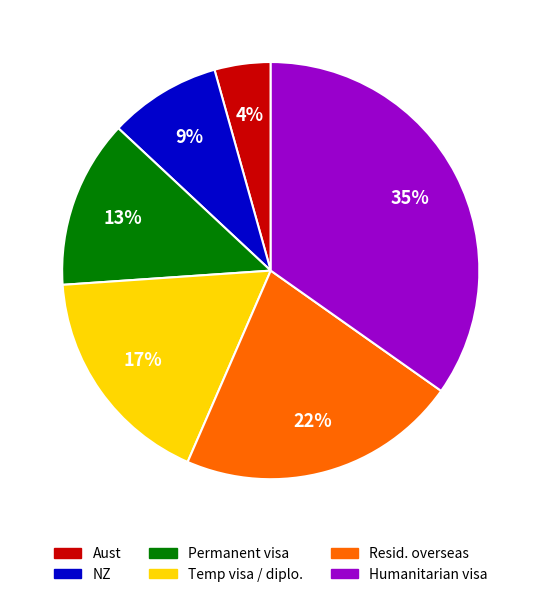

To the nearest percent, what portion does Resid. overseas represent?

22%